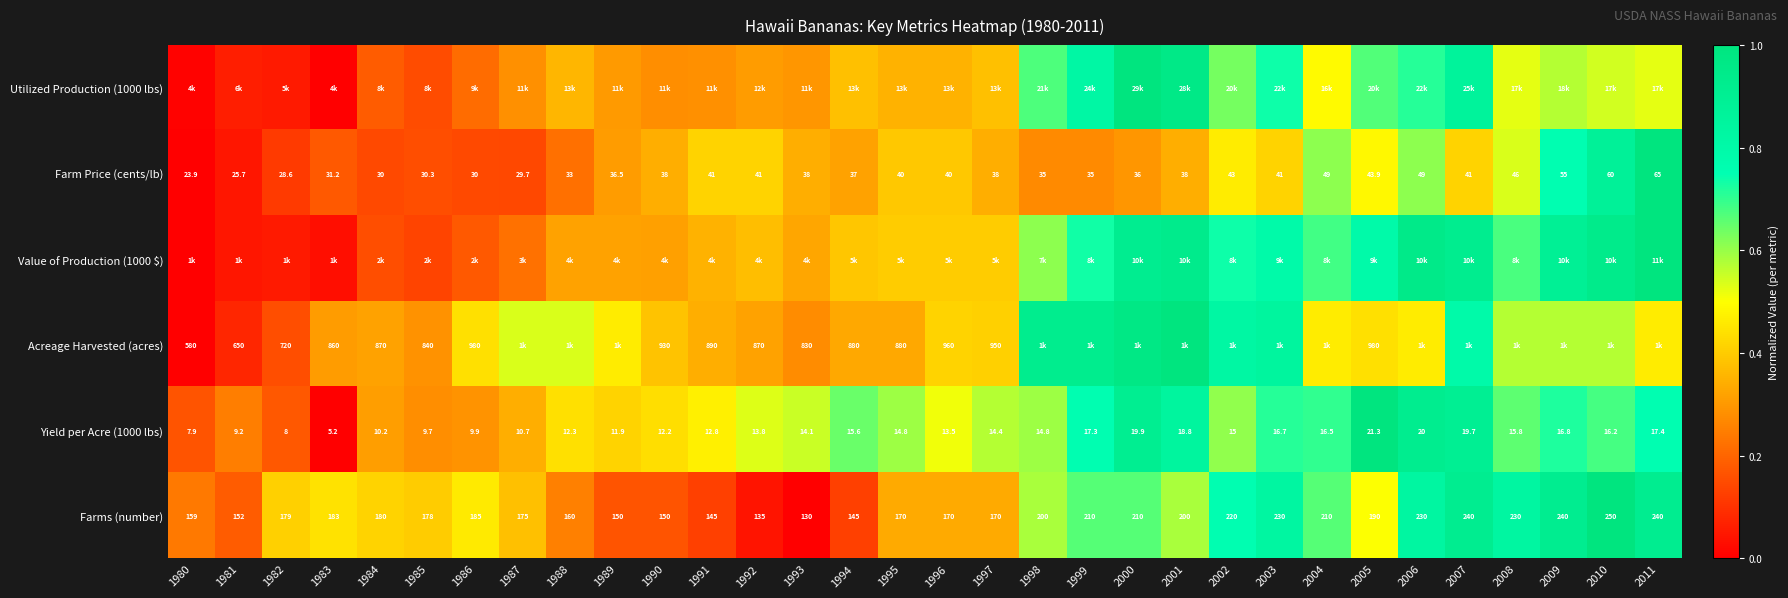

How many series are shown in this chart?

6